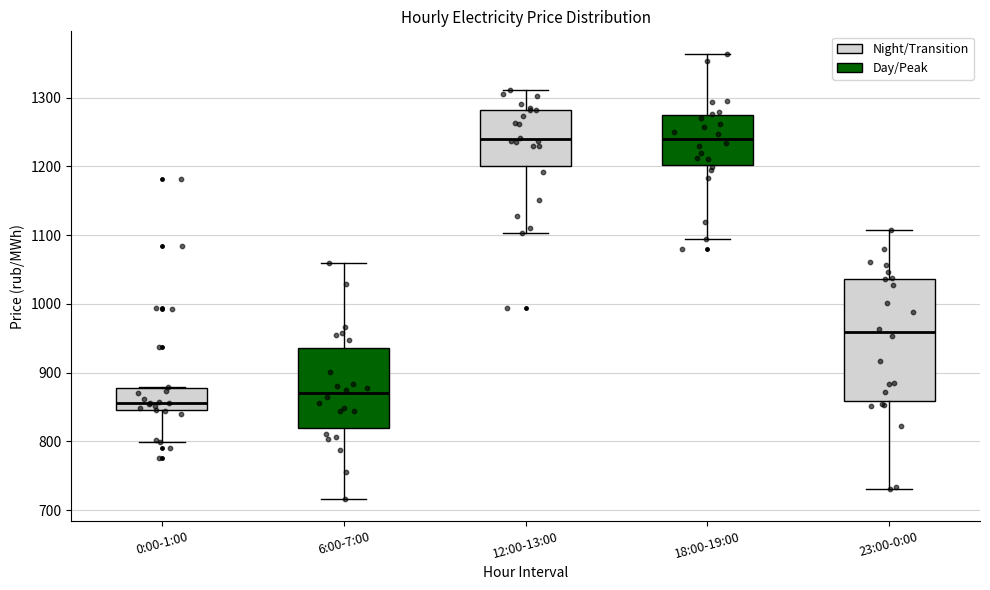

Where does the median line of the box for 6:00-7:00 sit on the y-axis? The values are not printed on the chart, so give them approximately, as read against the axis.

870